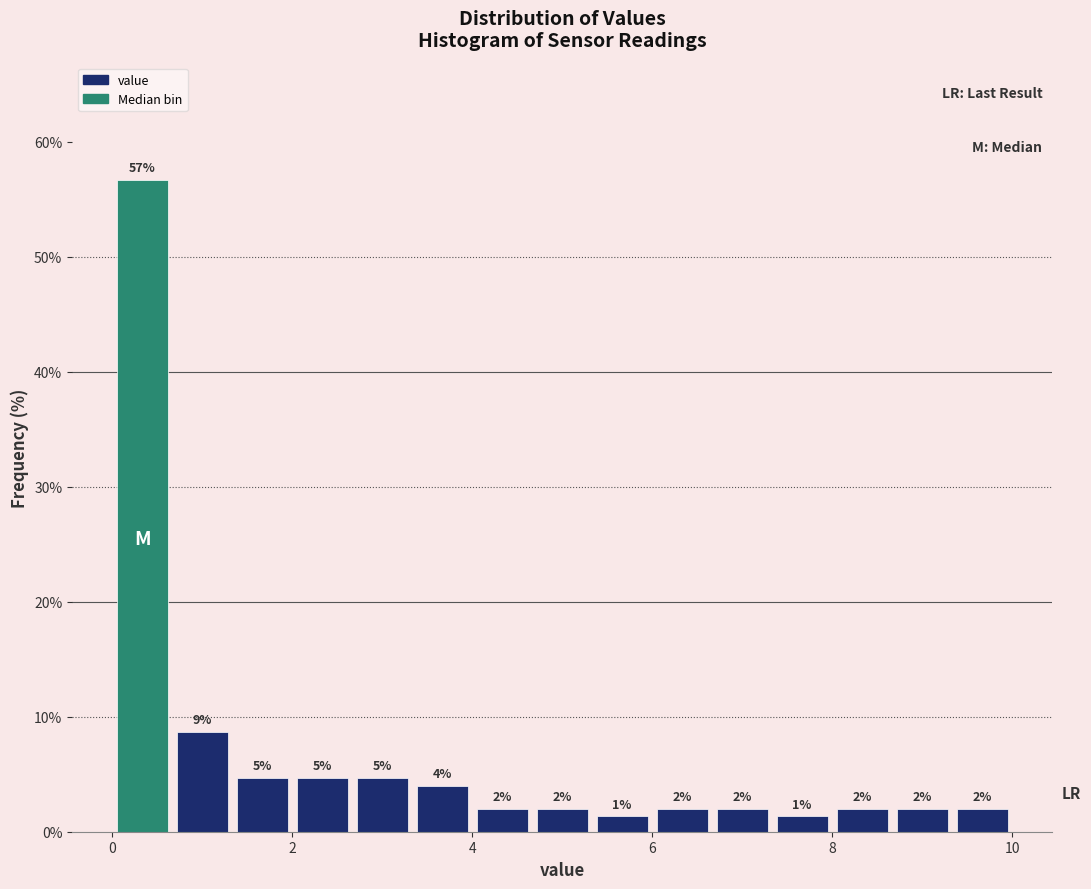

Around what value on the x-axis is the tallest bar? Give the approximate position of its centre, as read against the axis.

0.4